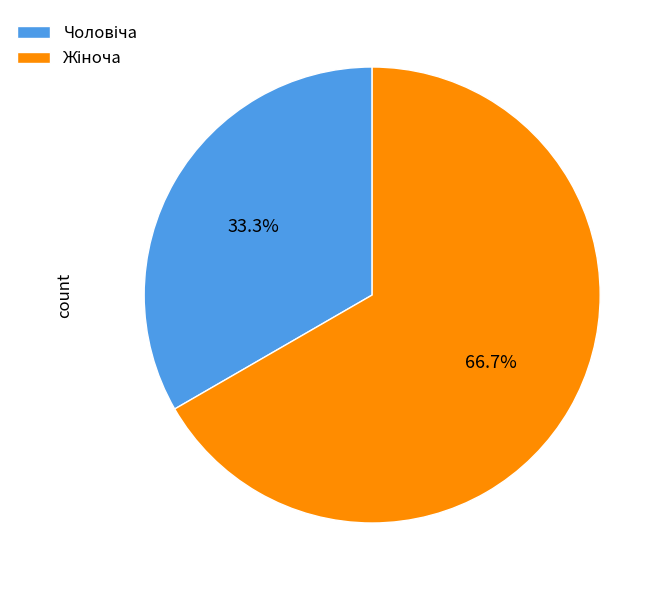

Is there any slice that represents more than half of the pie?

Yes